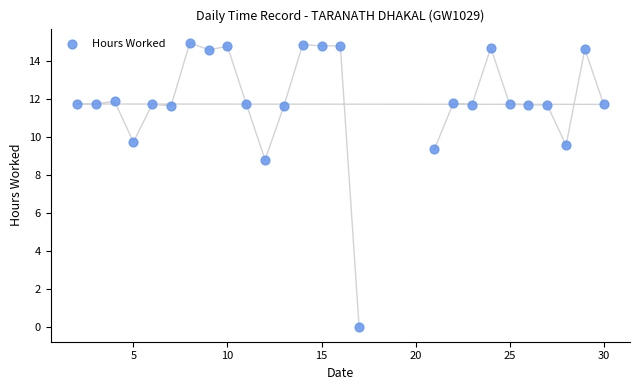

What Y value in the scatter plot is closest to 7?

8.8